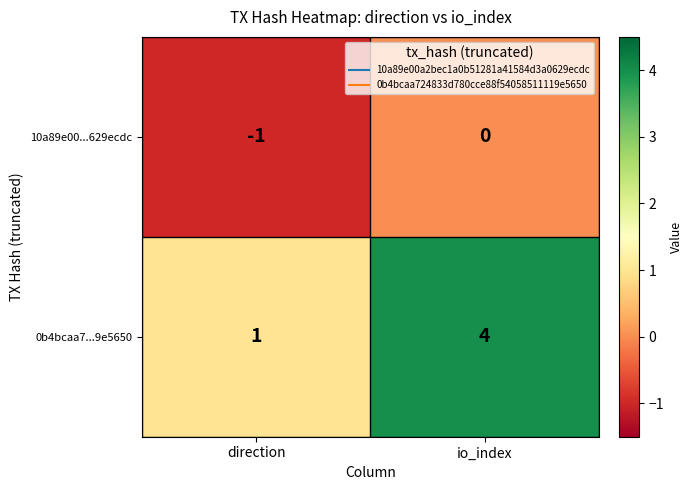

Count the number of data series in this chart.

2